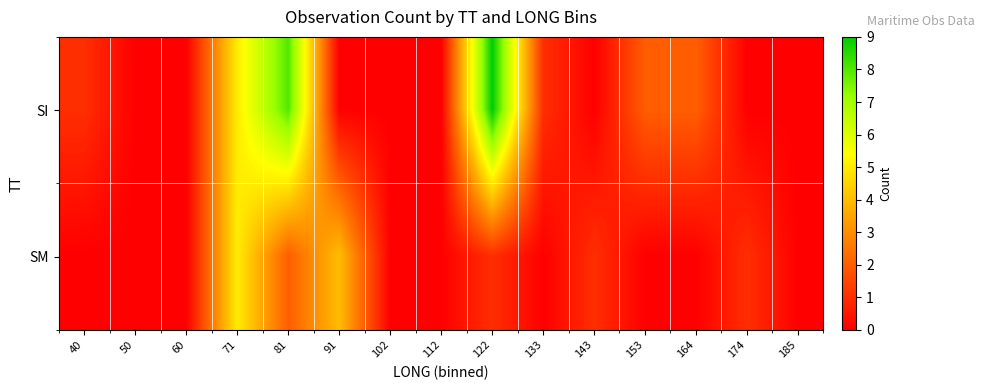

Which has a higher value, 112 or 174?

112